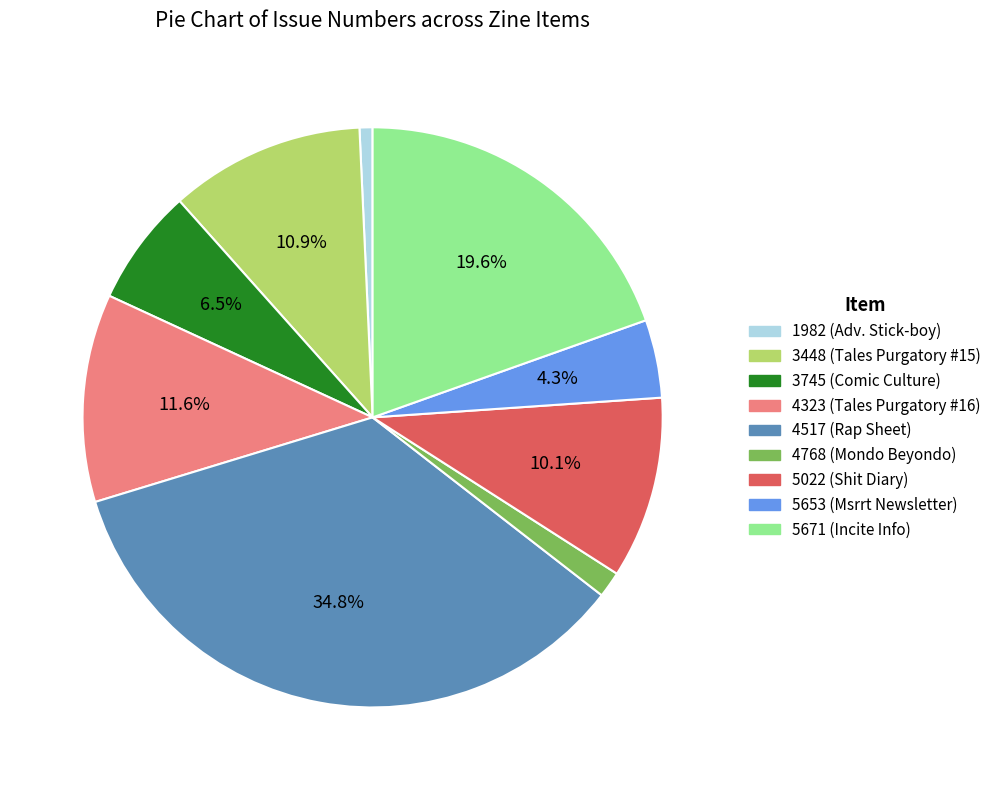

Between 5653 (Msrrt Newsletter) and 1982 (Adv. Stick-boy), which is larger?

5653 (Msrrt Newsletter)